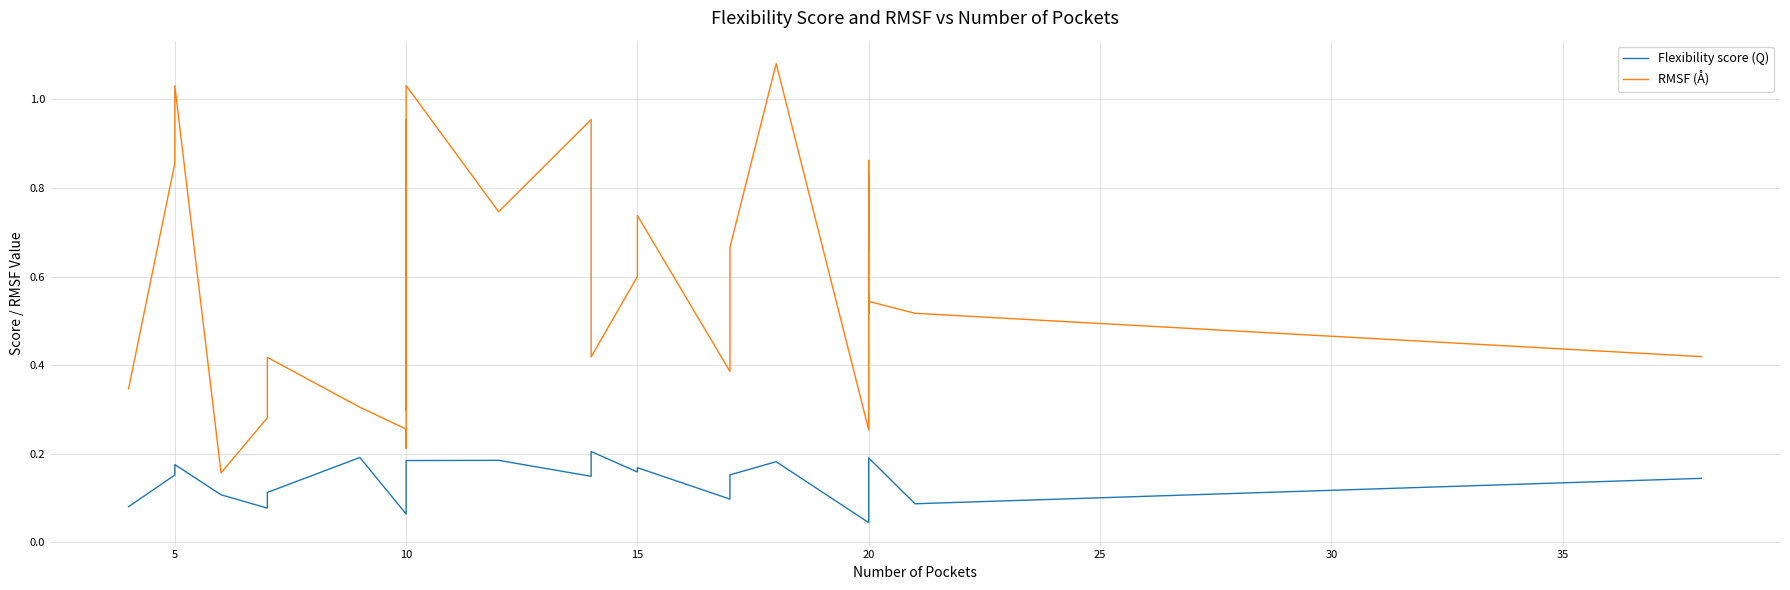

What is the difference between the second highest and second lowest values in the RMSF (Å) series?

0.8